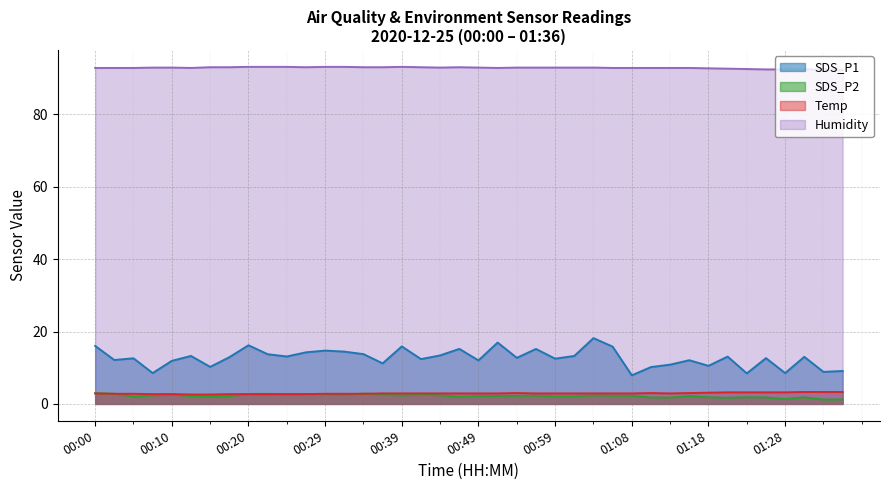

What value does the SDS_P1 series have at 01:01?

13.2